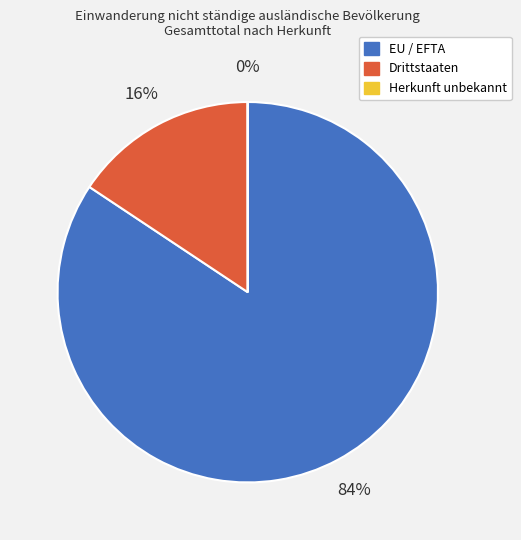

To the nearest percent, what is the average slice percentage?

33%